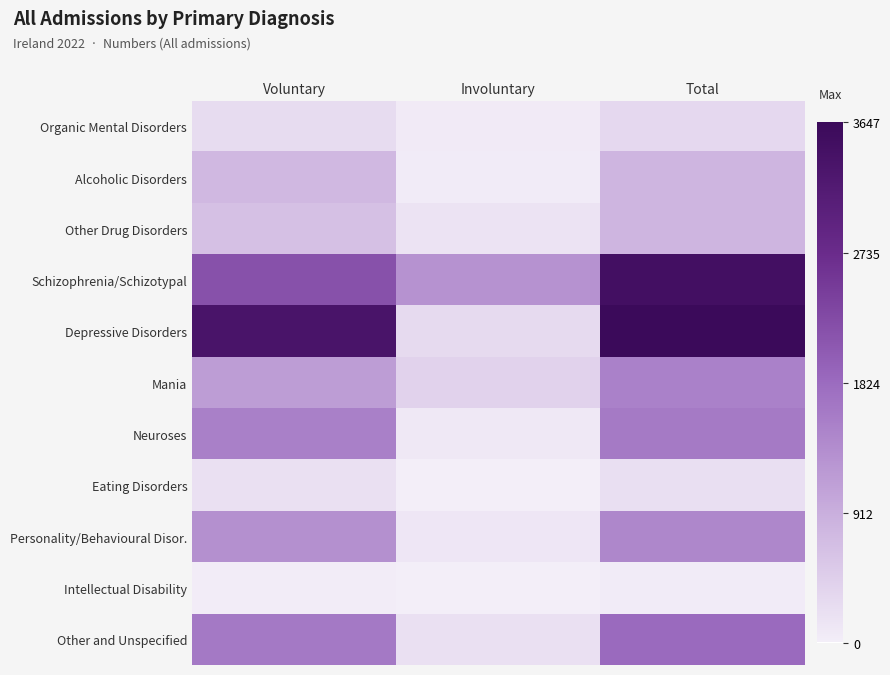

Which series has the largest range (max minus min)?

Depressive Disorders